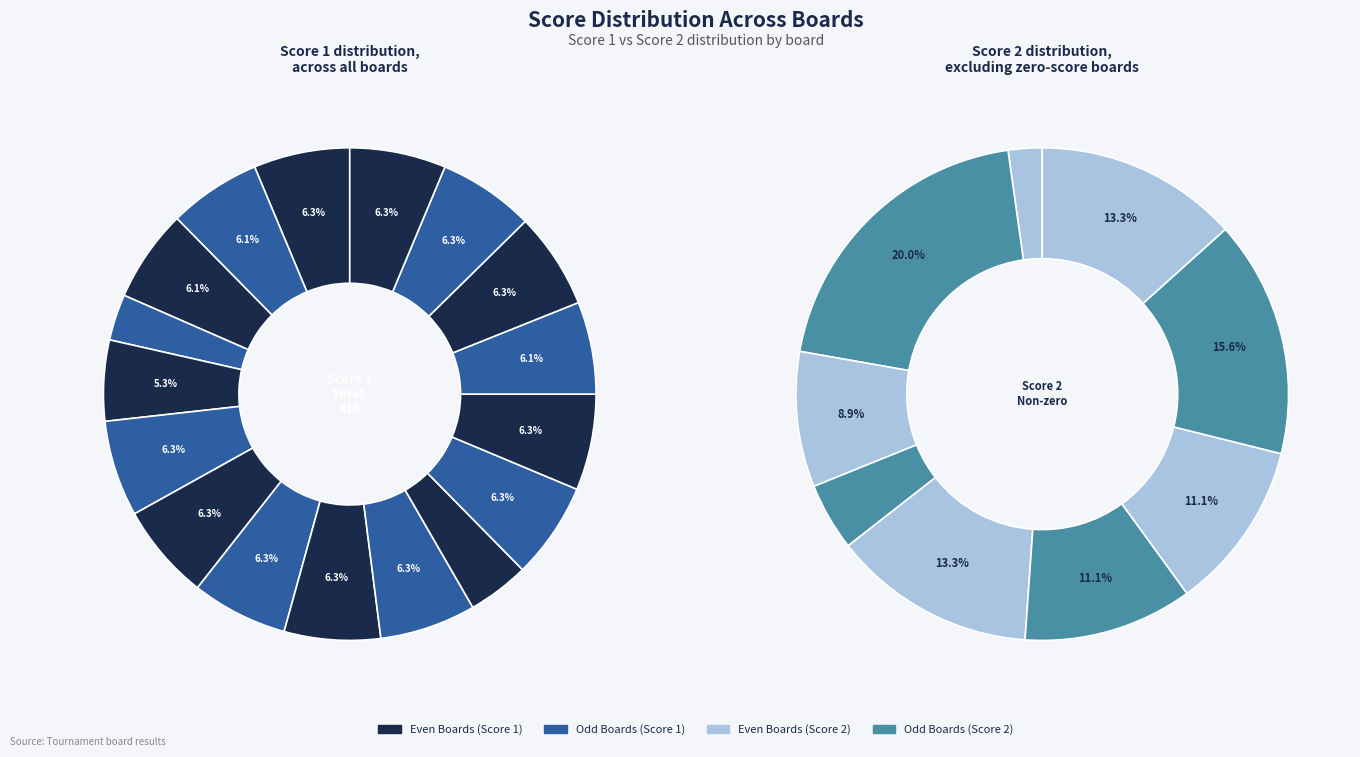

How much of the chart is everything except Board 11 (16)?

96.0%